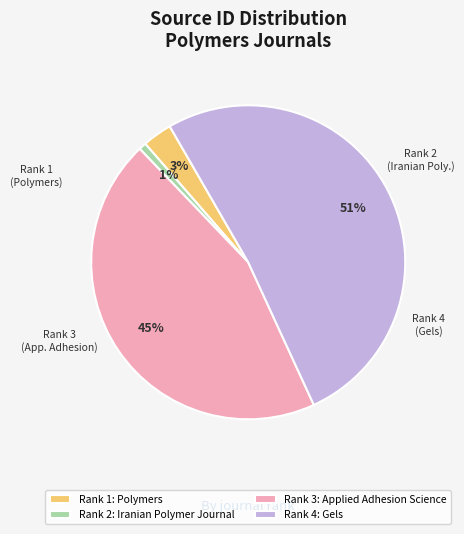

Rank the categories by value from lowest to highest.

Rank 2: Iranian Polymer Journal, Rank 1: Polymers, Rank 3: Applied Adhesion Science, Rank 4: Gels